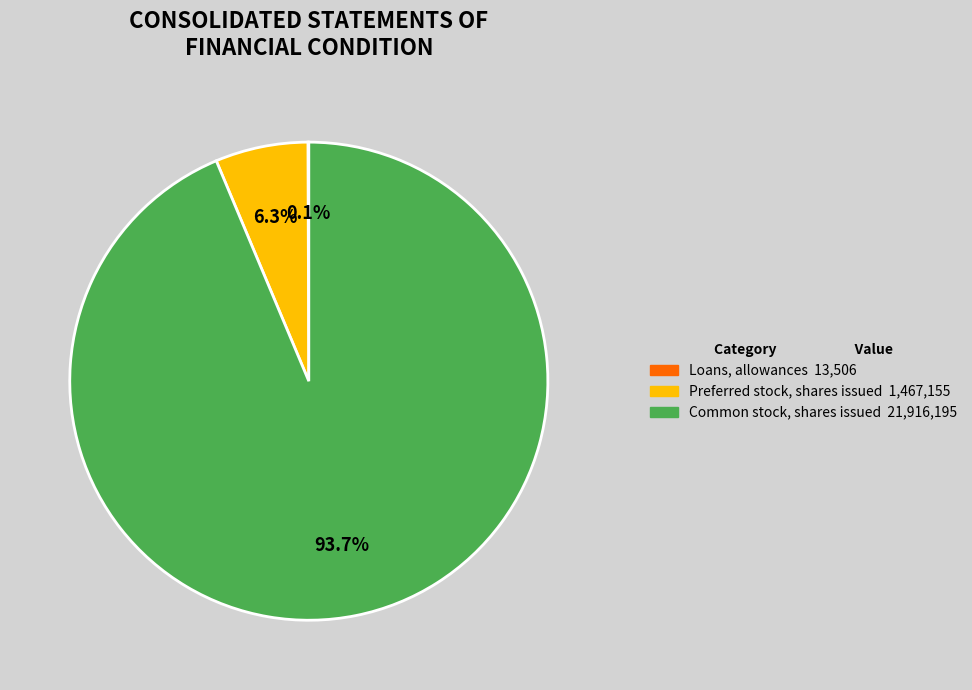

Is there any slice that represents more than half of the pie?

Yes